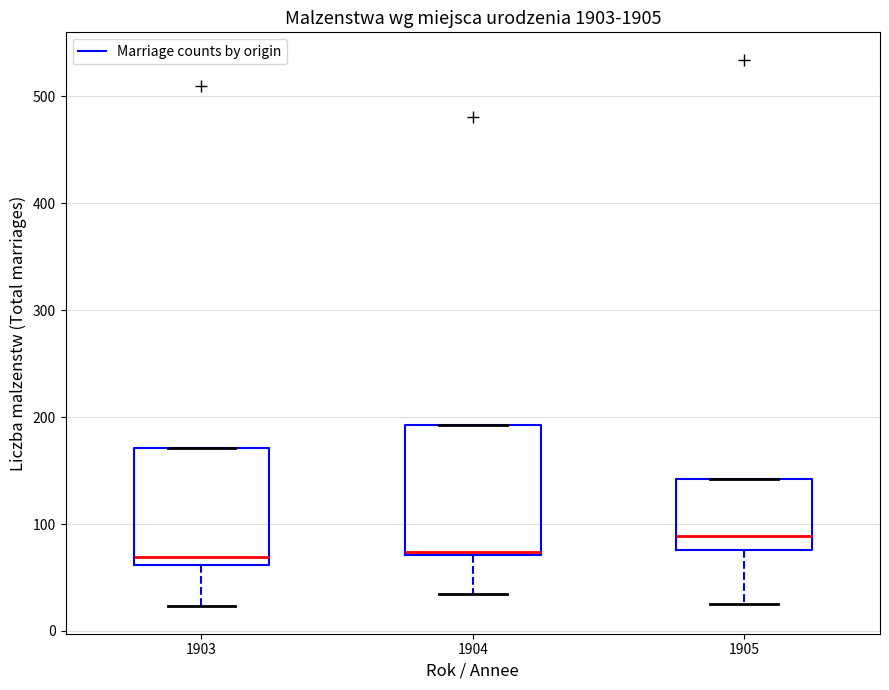

Comparing the boxes themselves (not the whiskers), which one is the tallest?

1904